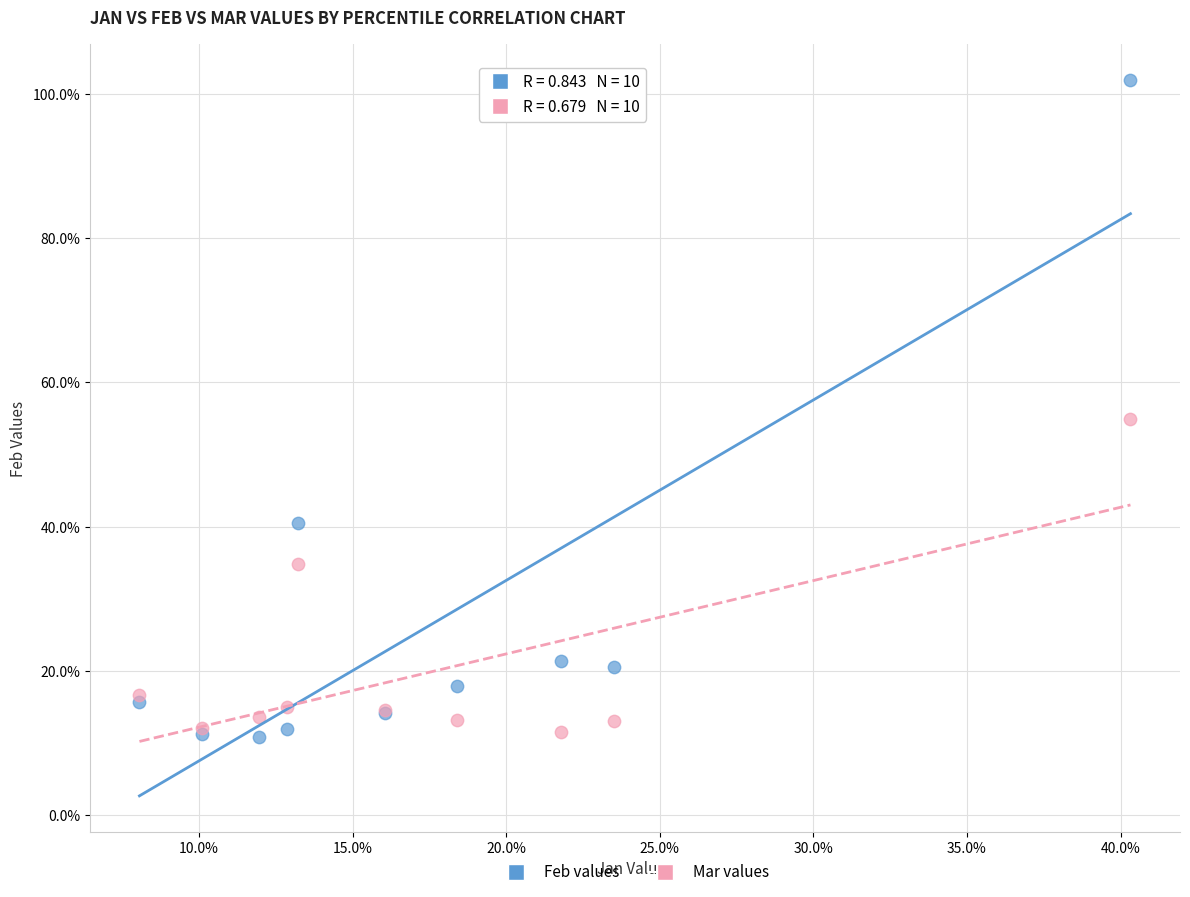

What are all the series names shown in the legend?

Feb values, Mar values